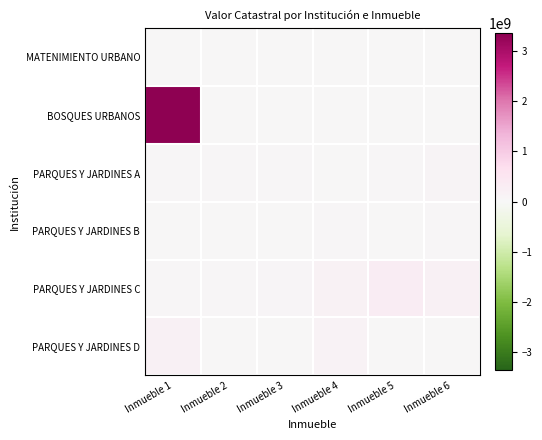

Reading left to right, list all the values displayed in this chart.

MATENIMIENTO URBANO: Inmueble 1=99080.8	Inmueble 2=0.0	Inmueble 3=0.0	Inmueble 4=0.0	Inmueble 5=0.0	Inmueble 6=0.0
BOSQUES URBANOS: Inmueble 1=3361949846.5	Inmueble 2=0.0	Inmueble 3=0.0	Inmueble 4=0.0	Inmueble 5=0.0	Inmueble 6=0.0
PARQUES Y JARDINES A: Inmueble 1=44704080.0	Inmueble 2=32097494.2	Inmueble 3=30594300.0	Inmueble 4=20726857.2	Inmueble 5=27759660.0	Inmueble 6=97875134.4
PARQUES Y JARDINES B: Inmueble 1=10807249.2	Inmueble 2=25343760.0	Inmueble 3=10308600.0	Inmueble 4=29103300.0	Inmueble 5=25507440.0	Inmueble 6=33256740.0
PARQUES Y JARDINES C: Inmueble 1=26394000.0	Inmueble 2=47174400.0	Inmueble 3=64955253.6	Inmueble 4=169442760.0	Inmueble 5=308808355.2	Inmueble 6=189862920.0
PARQUES Y JARDINES D: Inmueble 1=187672080.0	Inmueble 2=19987560.0	Inmueble 3=10999800.0	Inmueble 4=113887440.0	Inmueble 5=10410142.8	Inmueble 6=2861315.3